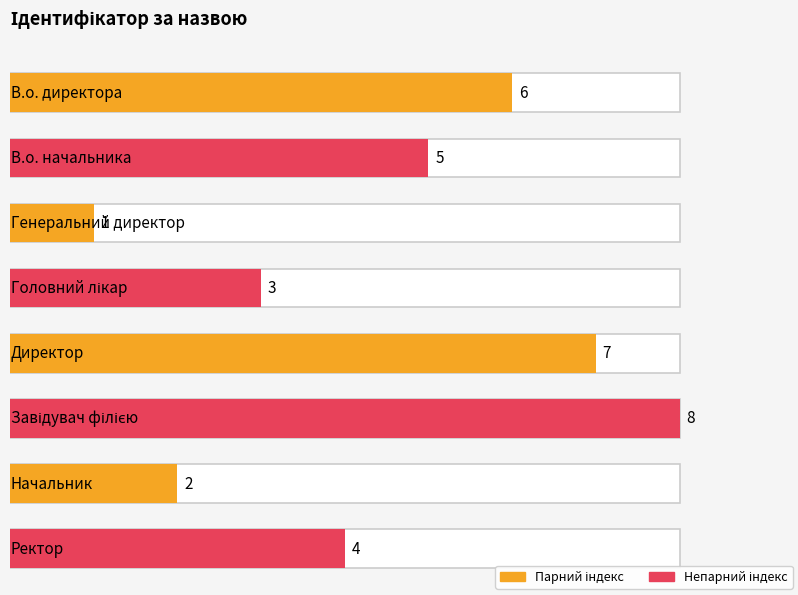

Which label corresponds to the largest value in the chart?

Завідувач філією